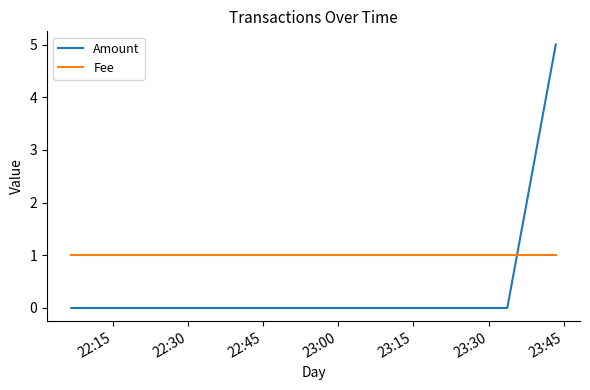

At which label is Fee closest to 1?

22:15